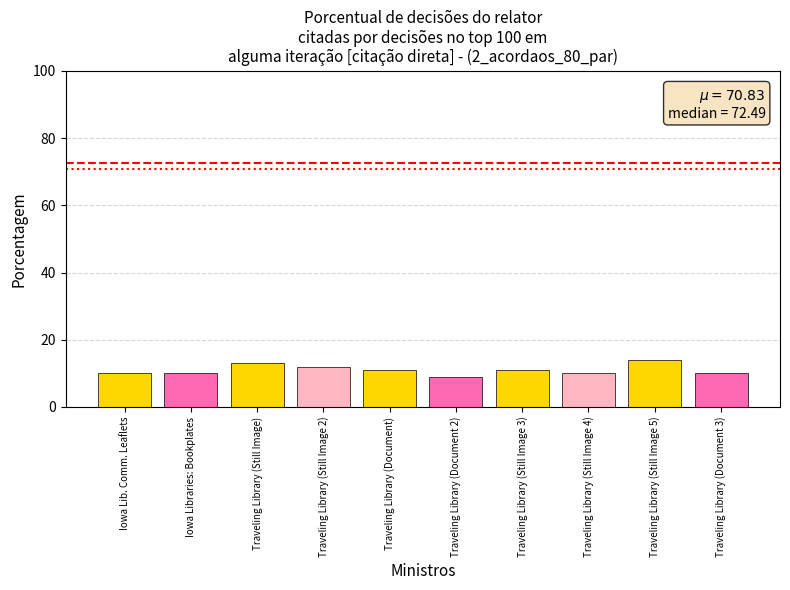

What is the change in value from Traveling Library (Still Image) to Traveling Library (Document)?

-2